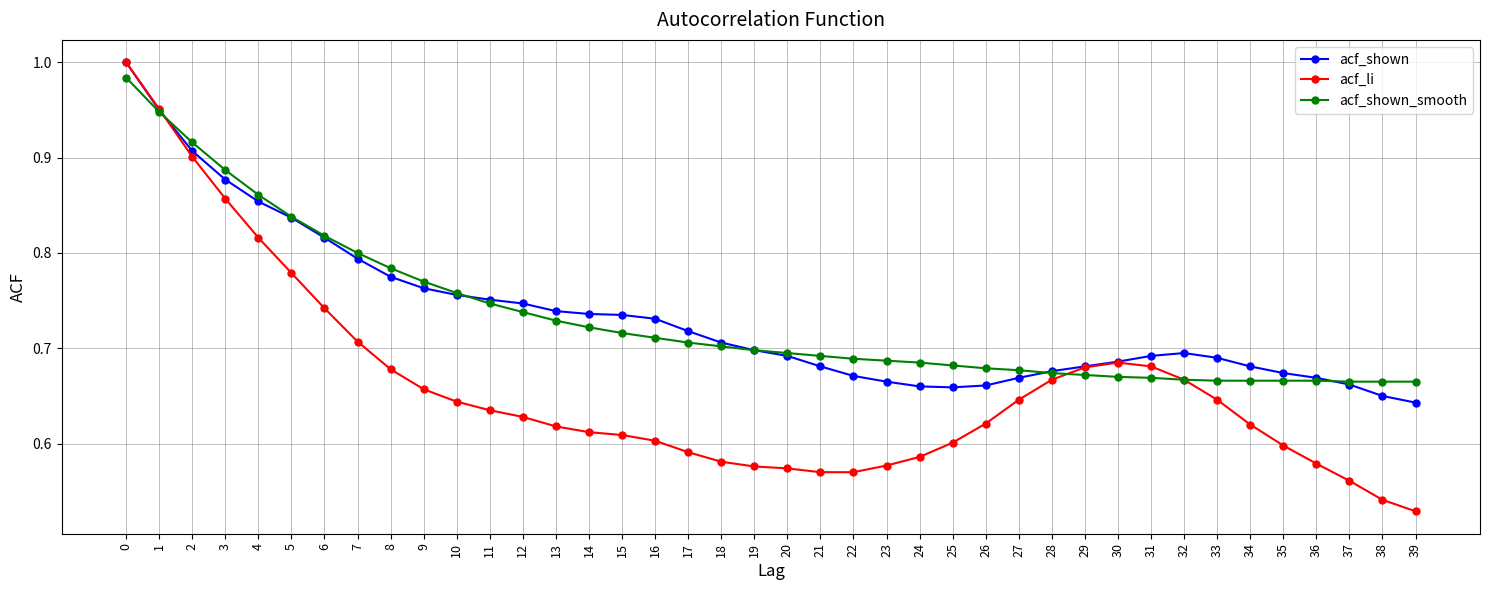

True or false: acf_li and acf_shown_smooth intersect in this chart.

True